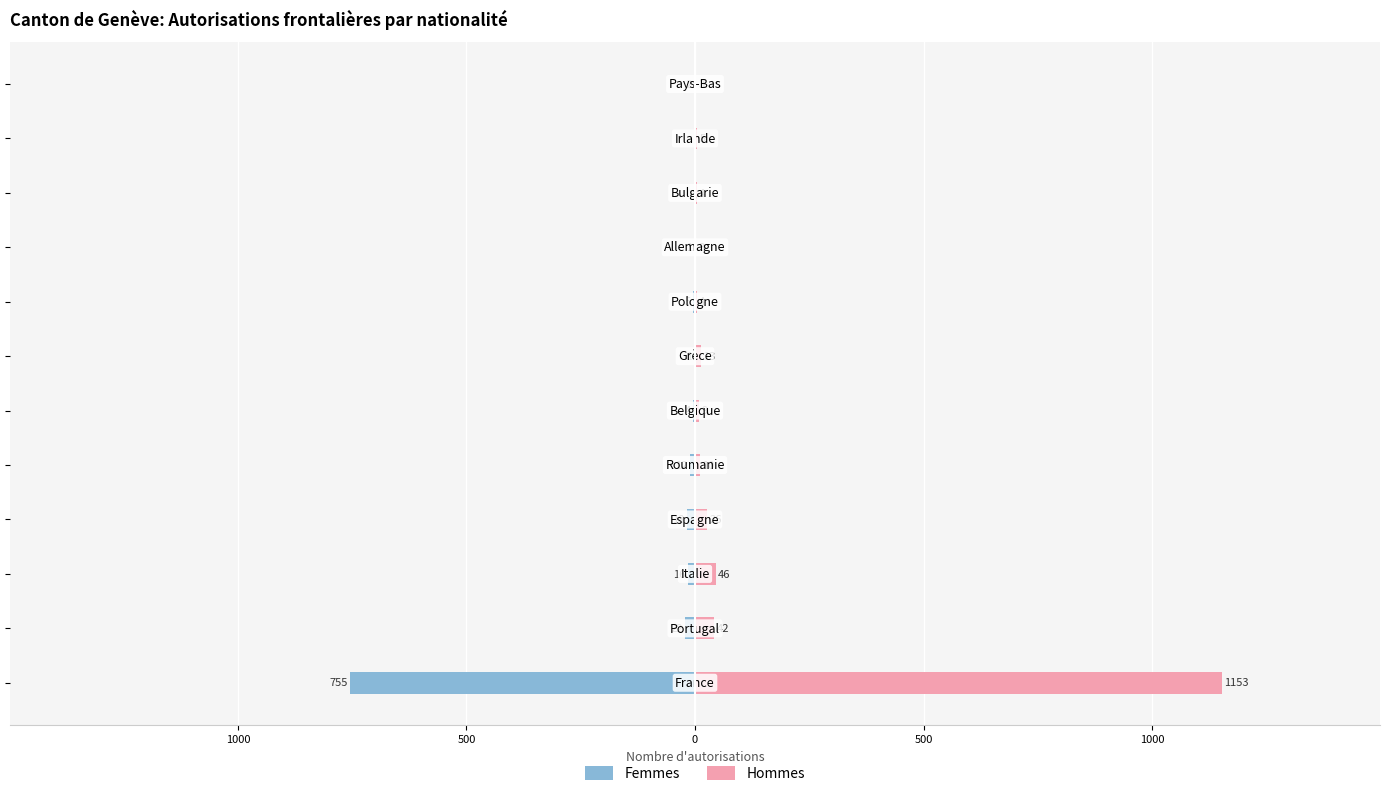

Is it true that Femmes equals -1186 at 1500?

False